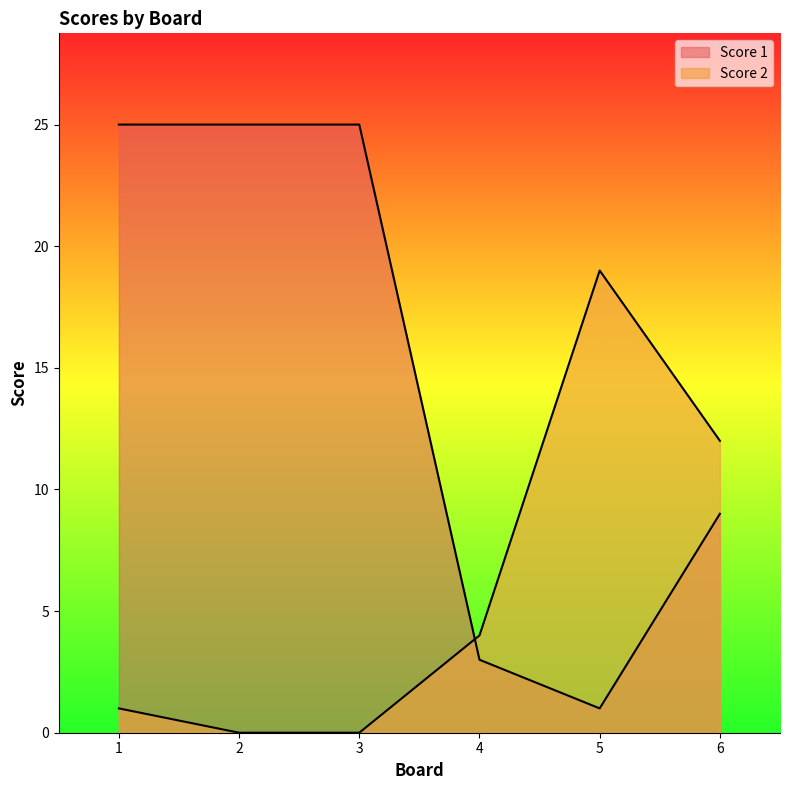

What is the sum of the Score 2 values at 5 and 1?

20